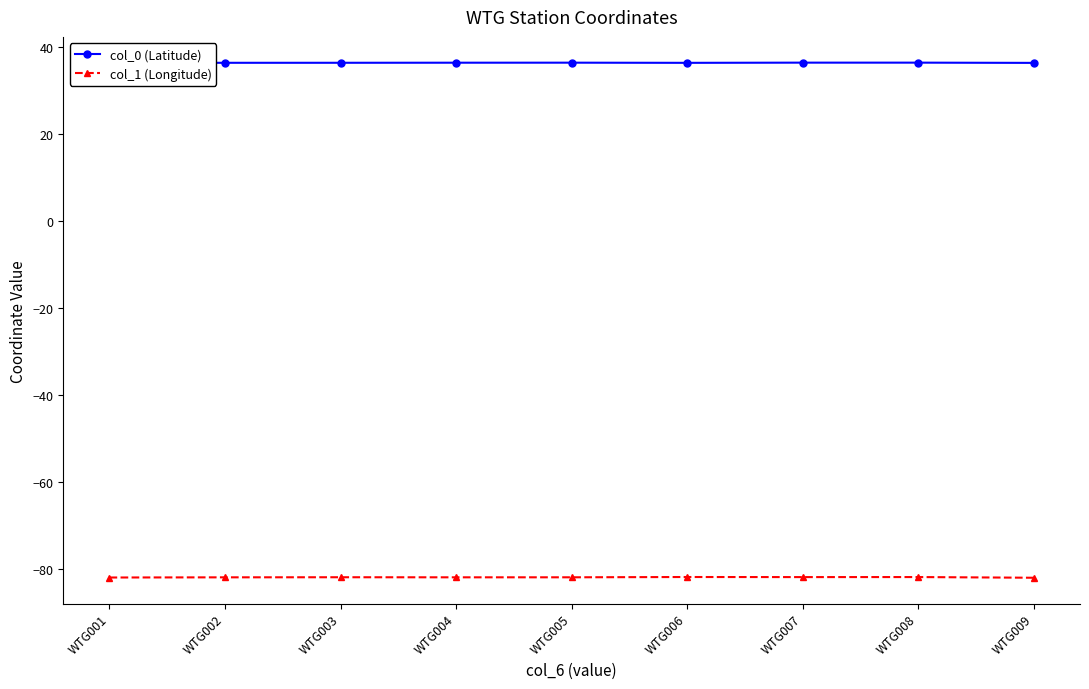

What is the minimum value shown in the chart?

-82.1